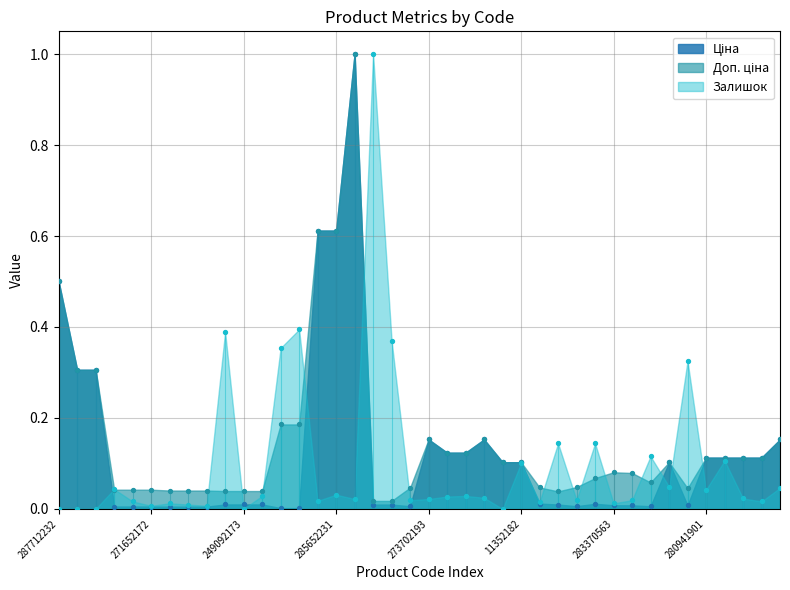

What are all the series names shown in the legend?

Ціна, Доп. ціна, Залишок